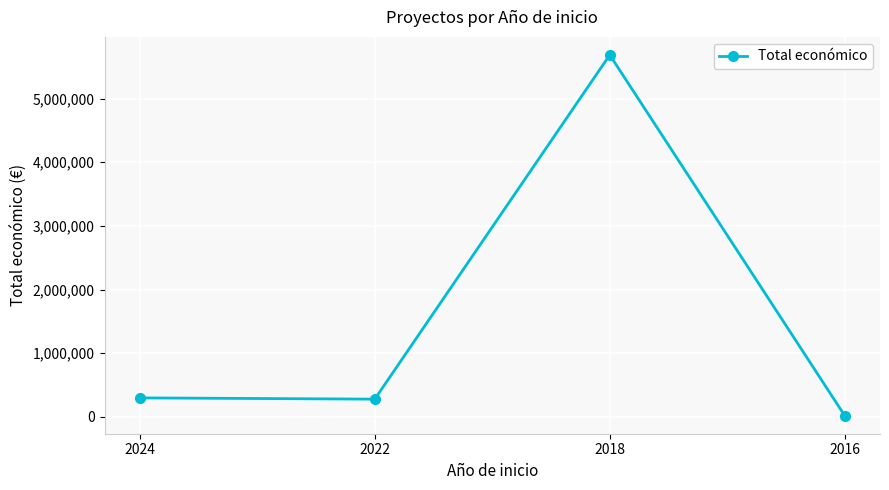

What is the difference between the second highest and second lowest values?

19632